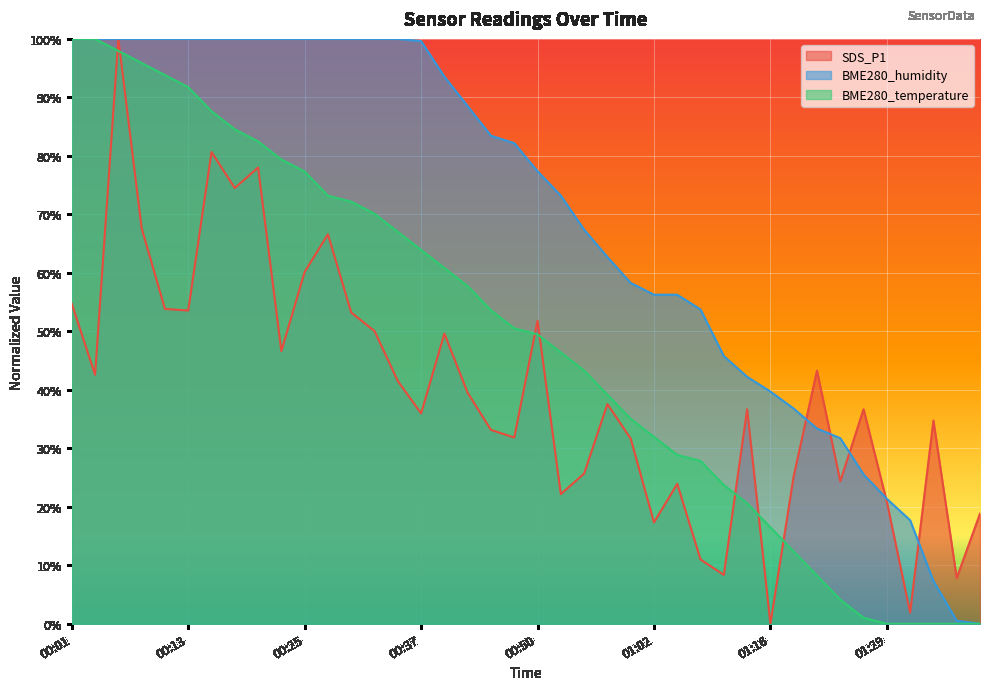

List the labels in order of BME280_temperature value, smallest first.

01:29, 01:31, 01:34, 01:36, 01:38, 01:26, 01:23, 01:21, 01:18, 01:16, 01:13, 01:10, 01:08, 01:05, 01:02, 01:00, 00:57, 00:55, 00:52, 00:50, 00:47, 00:45, 00:42, 00:40, 00:37, 00:35, 00:32, 00:30, 00:28, 00:25, 00:23, 00:20, 00:18, 00:15, 00:13, 00:10, 00:08, 00:06, 00:01, 00:03